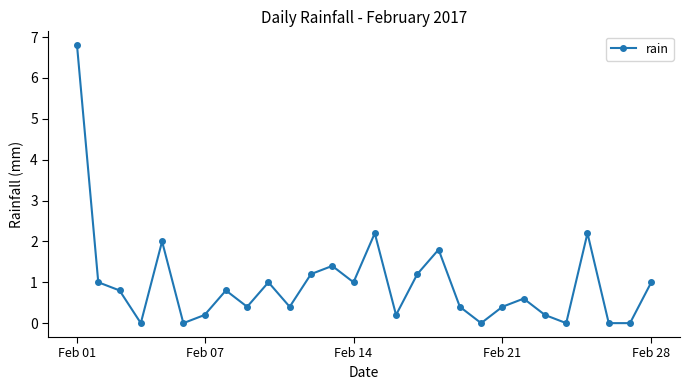

True or false: the data has more than 0 interior local peaks.

True